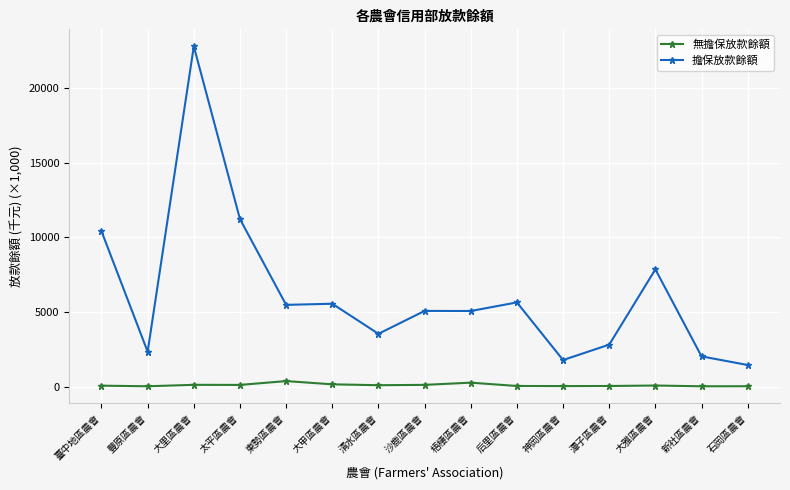

What is the label of the 3rd point from the right?

大雅區農會